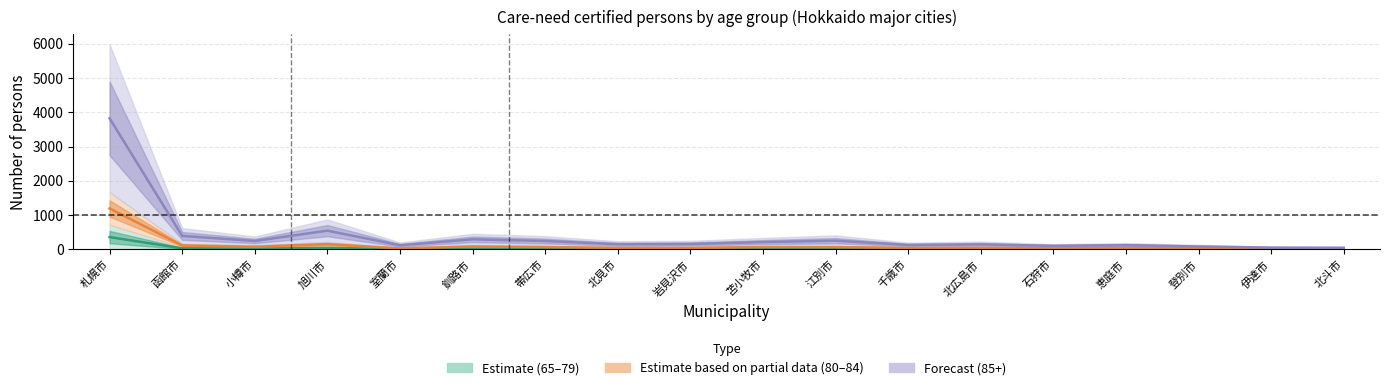

Reading left to right, list all the values displayed in this chart.

Estimate: 360.0	33.5	22.0	45.0	9.5	21.0	18.0	13.0	11.5	22.5	19.5	12.0	13.5	14.5	14.5	10.0	6.5	7.0
Estimate based on partial data: 1195.0	116.5	80.5	155.5	30.5	87.0	70.0	45.0	44.5	70.0	69.0	43.5	46.5	42.0	46.5	27.5	17.5	19.5
Forecast: 3823.0	394.5	246.5	548.0	122.0	294.5	245.5	152.0	158.5	215.0	254.5	130.5	147.5	105.0	125.0	85.0	52.5	48.5